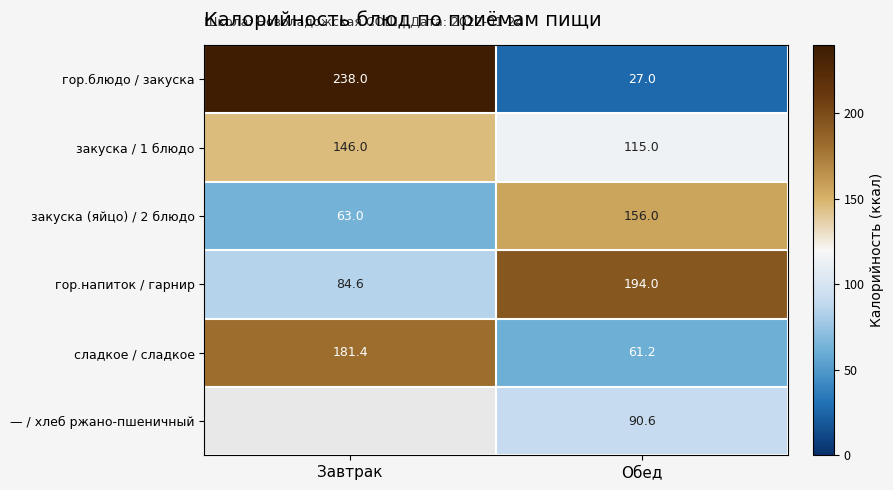

What is the spread (max minus min) of values at Обед?

167.0